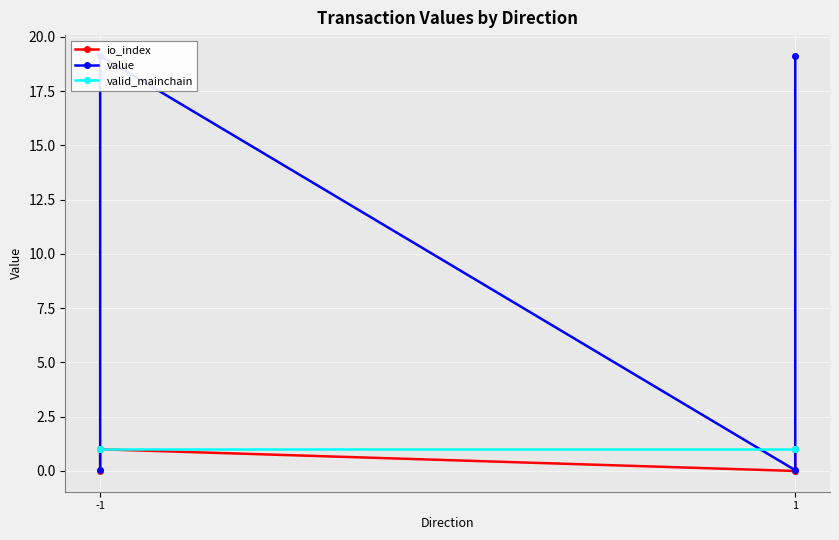

True or false: value and io_index cross at least once.

False